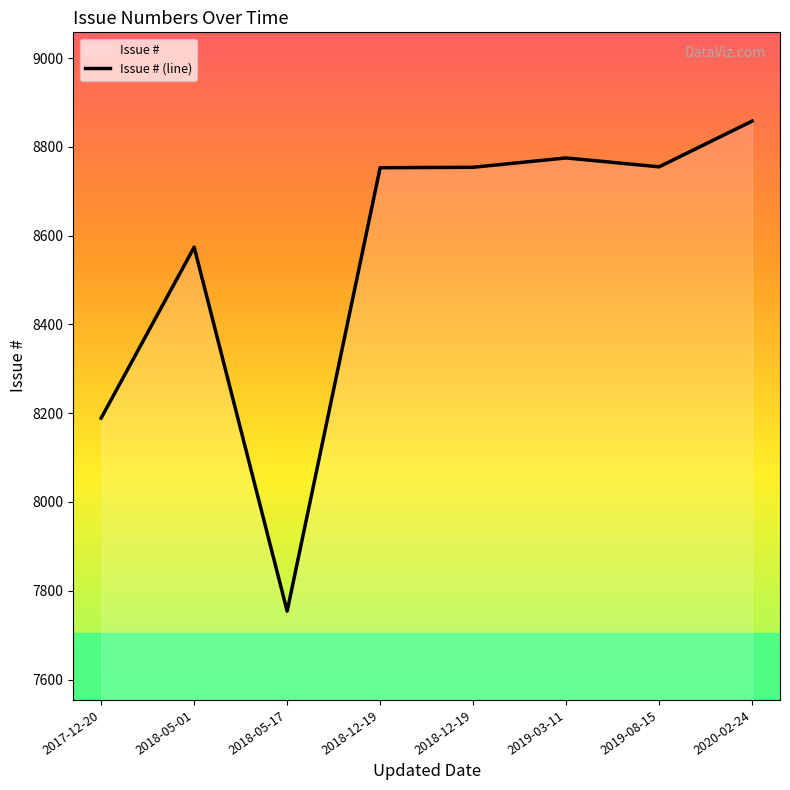

What is the average value?

8552